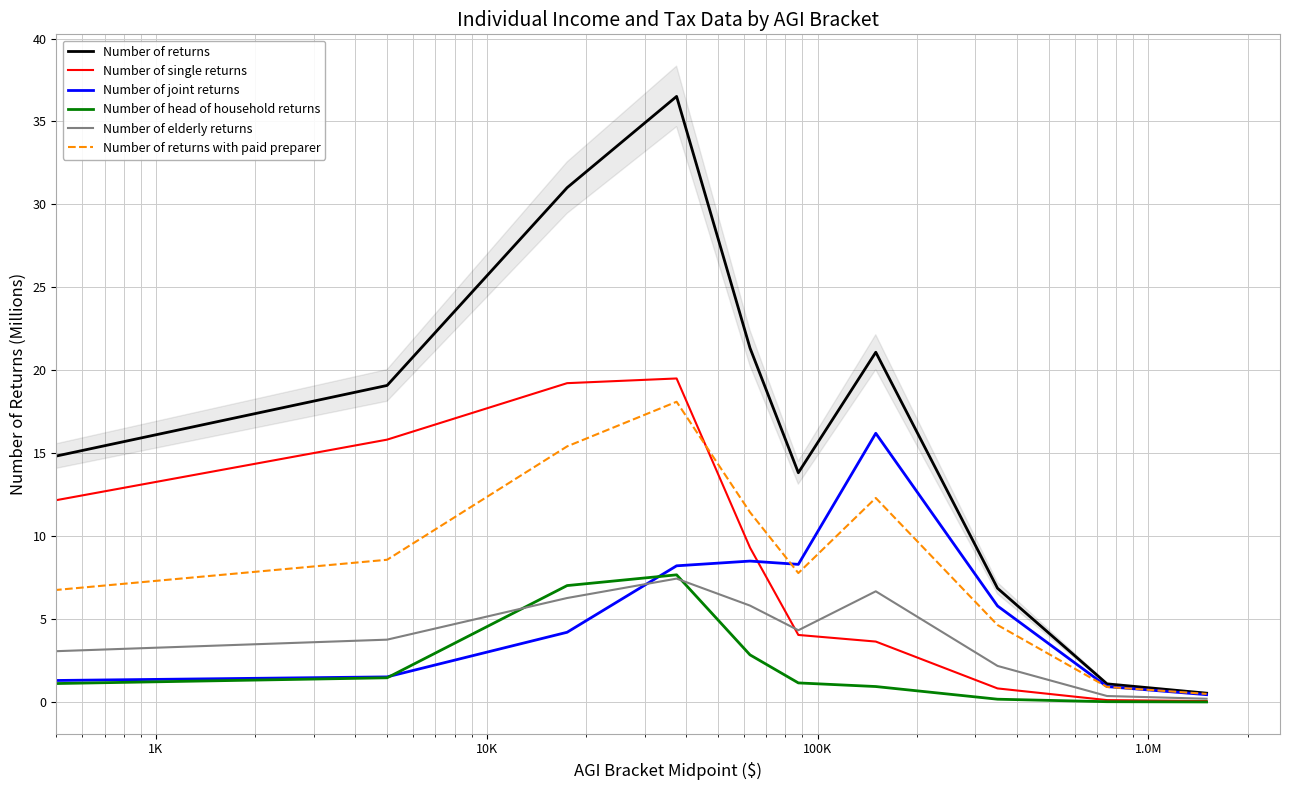

List the series in order of their peak value, lowest first.

Number of elderly returns, Number of head of household returns, Number of joint returns, Number of returns with paid preparer, Number of single returns, Number of returns